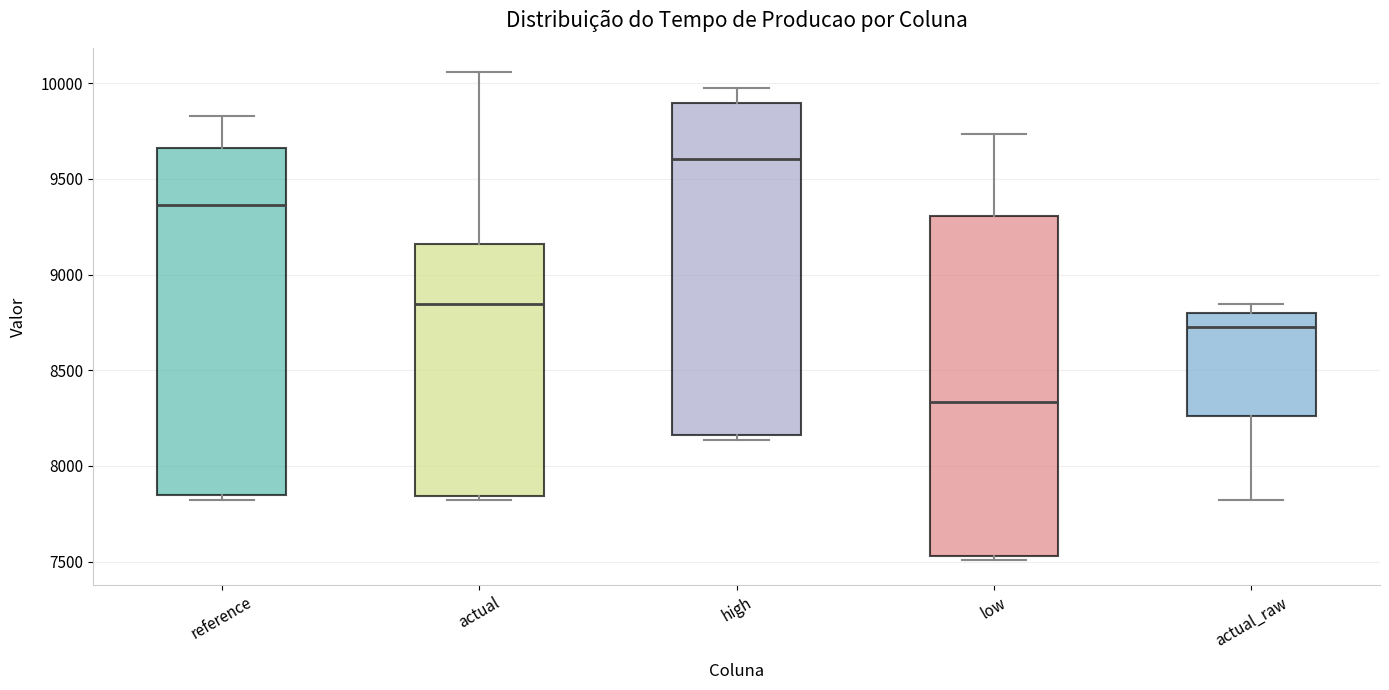

Which box's median line is the lowest?

low